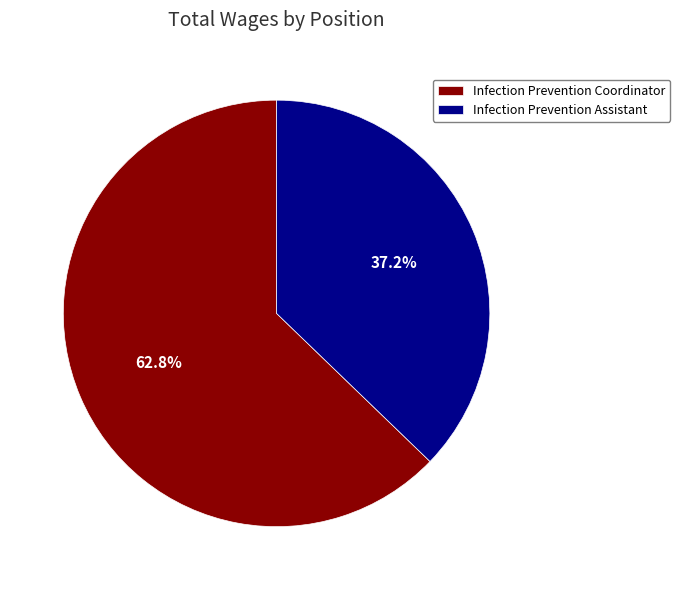

Which slice is the smallest?

Infection Prevention Assistant